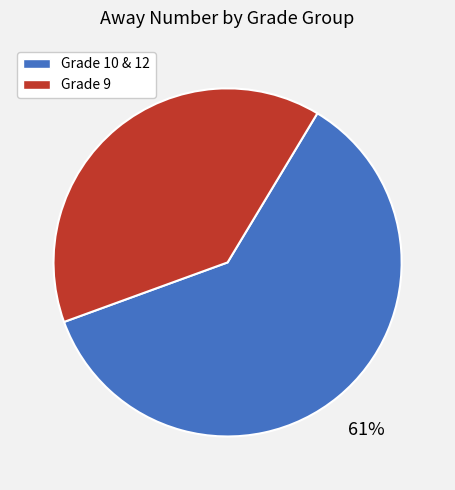

Does any single category account for the majority?

Yes